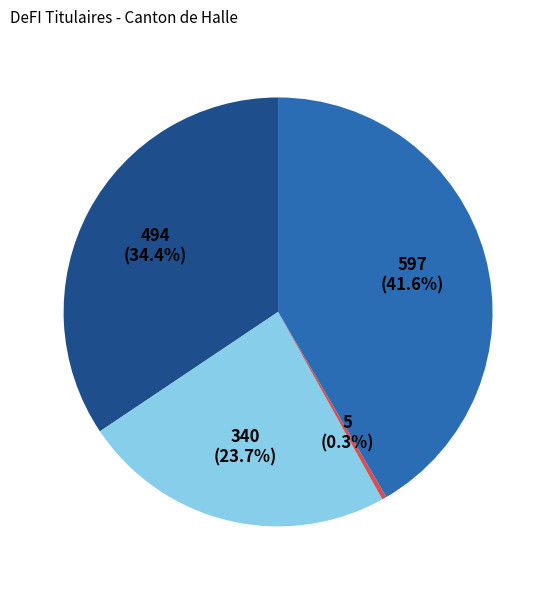

Is there any slice that represents more than half of the pie?

No